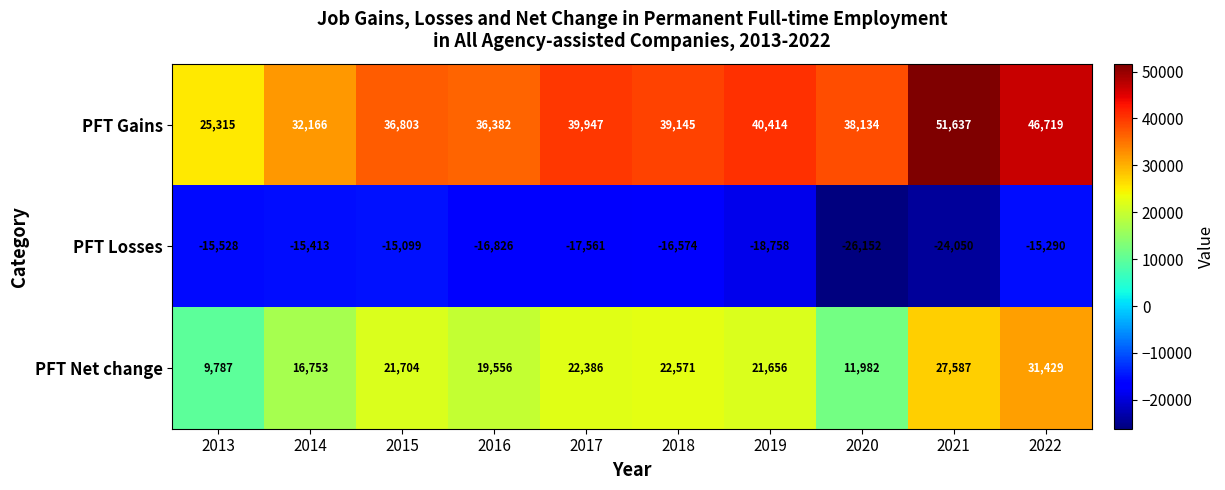

What is the average value of the PFT Gains series?

38666